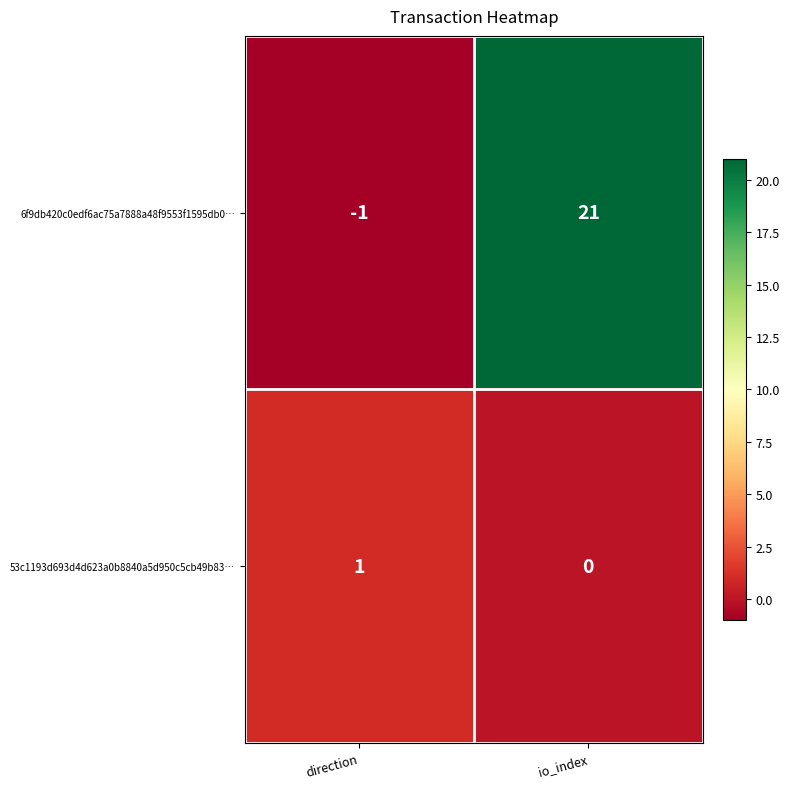

What is the sum of all 6f9db420c0edf6ac75a7888a48f9553f1595db0… values?

20